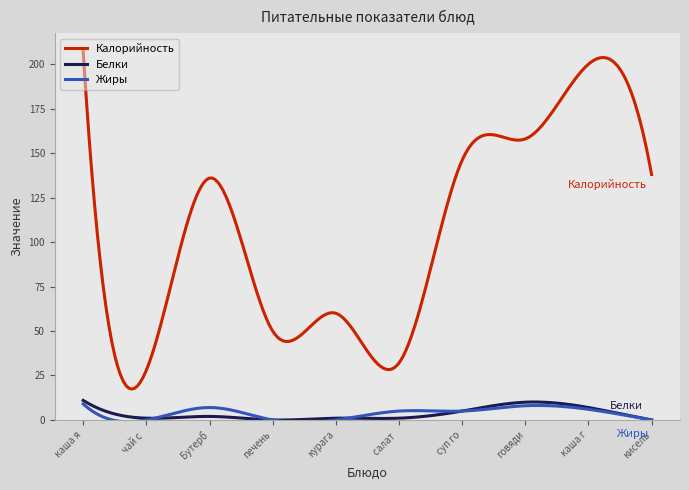

True or false: Калорийность and Жиры intersect in this chart.

False